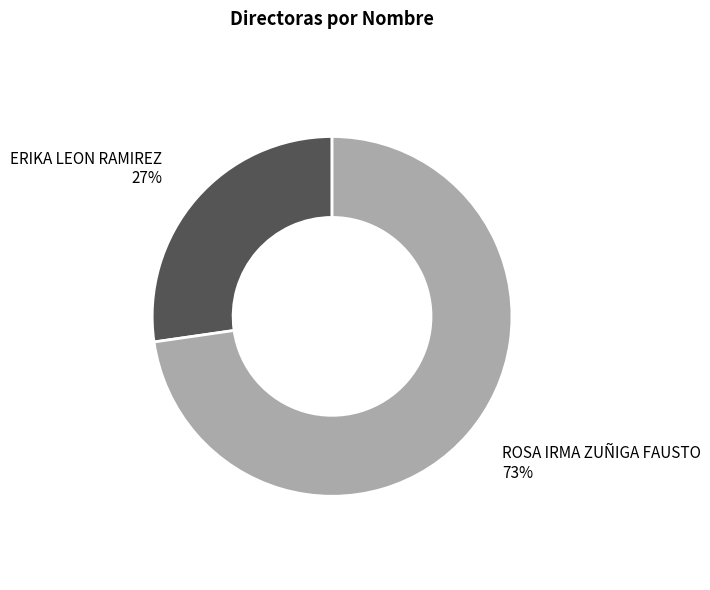

To the nearest percent, what is the average slice percentage?

50%